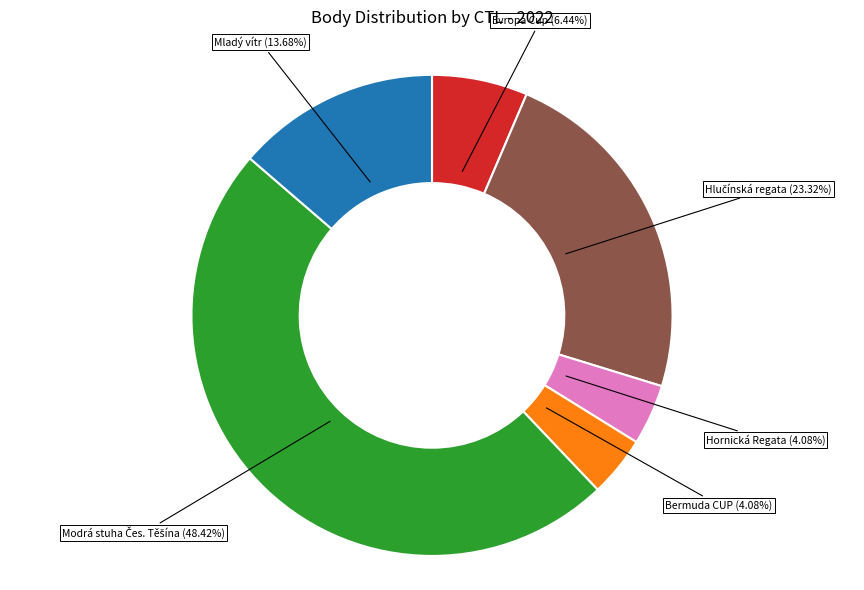

To the nearest percent, what is the average slice percentage?

17%